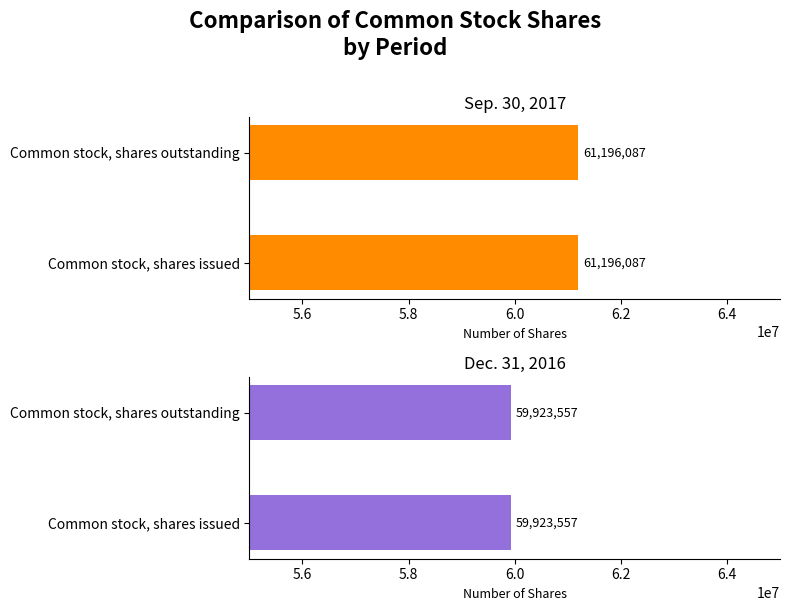

What is the label of the 2nd bar from the right?

Common stock, shares issued